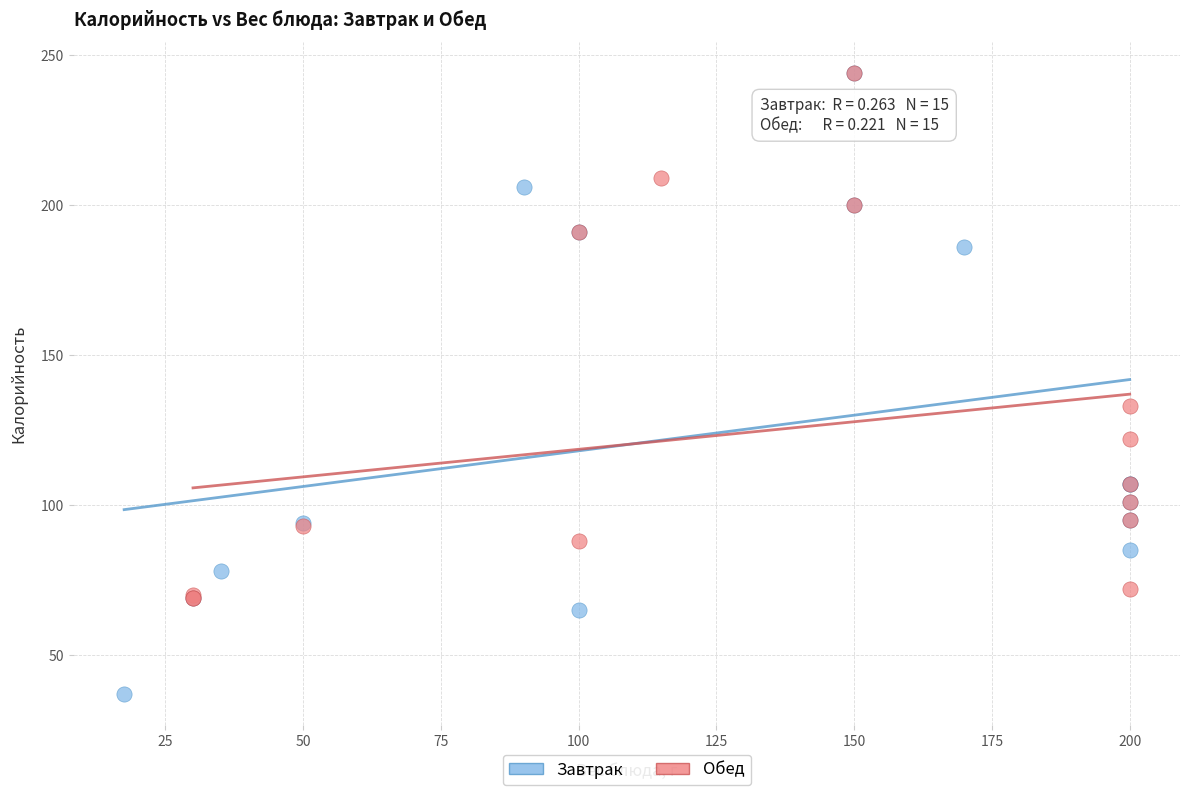

What are all the series names shown in the legend?

Завтрак, Обед